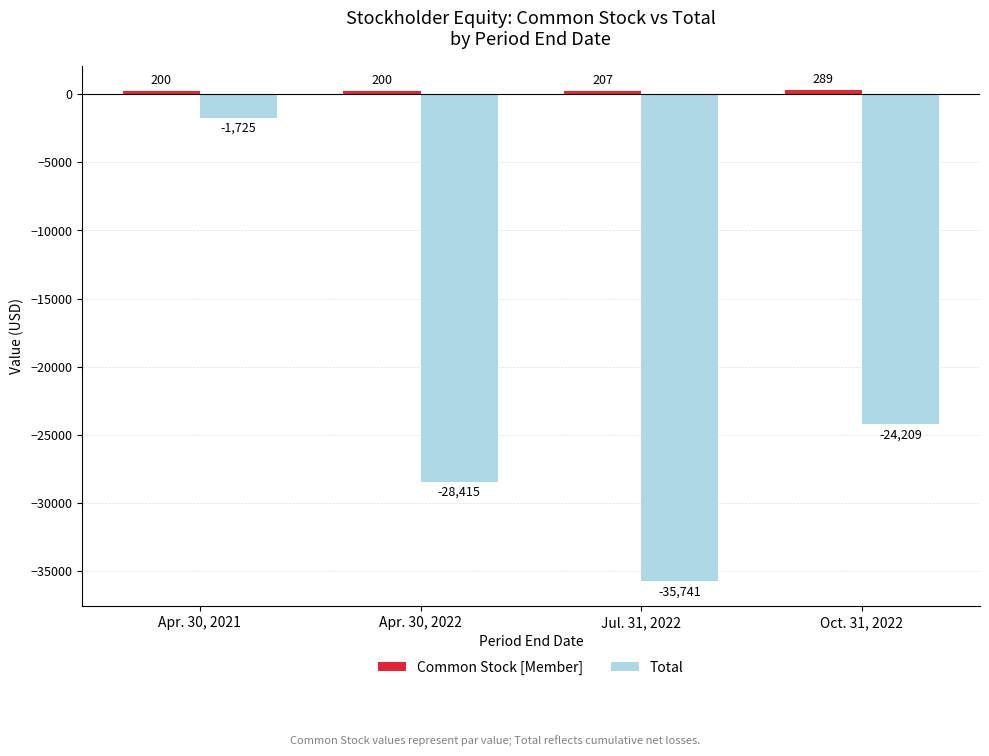

What is the difference between the highest and lowest values at Apr. 30, 2022?

28615